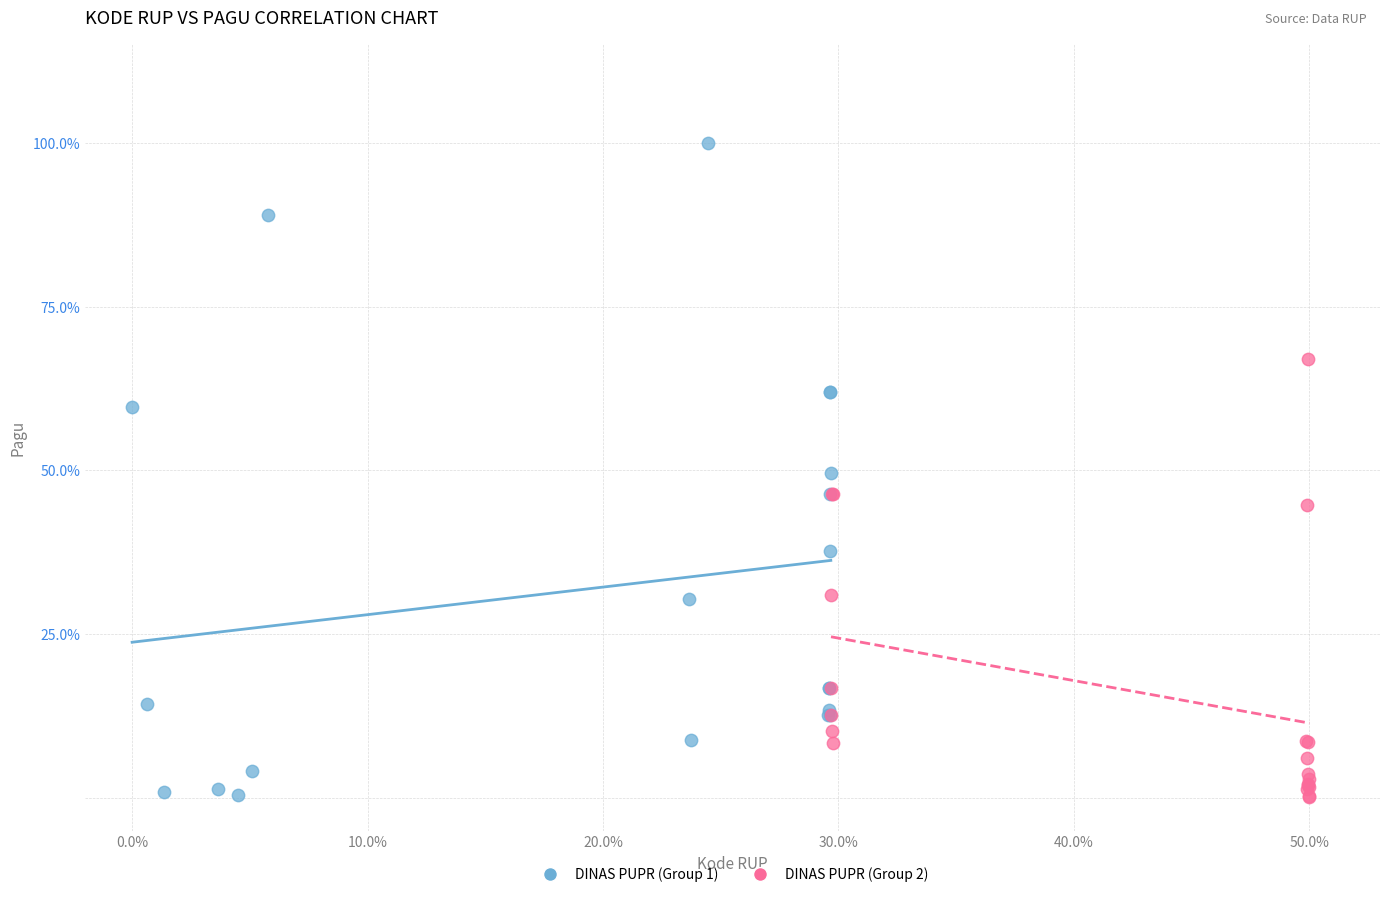

Which series reaches the maximum Y coordinate?

DINAS PUPR (Group 1)